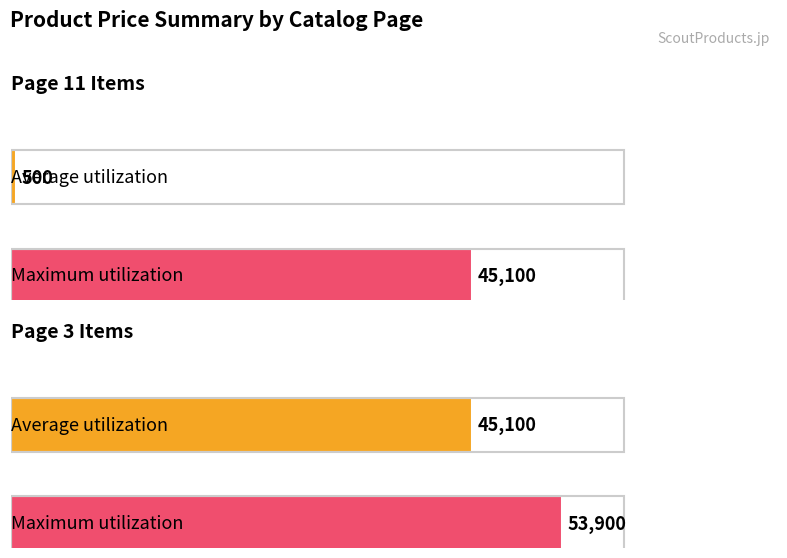

Rank the series by their average value, from lowest to highest.

Average utilization, Maximum utilization